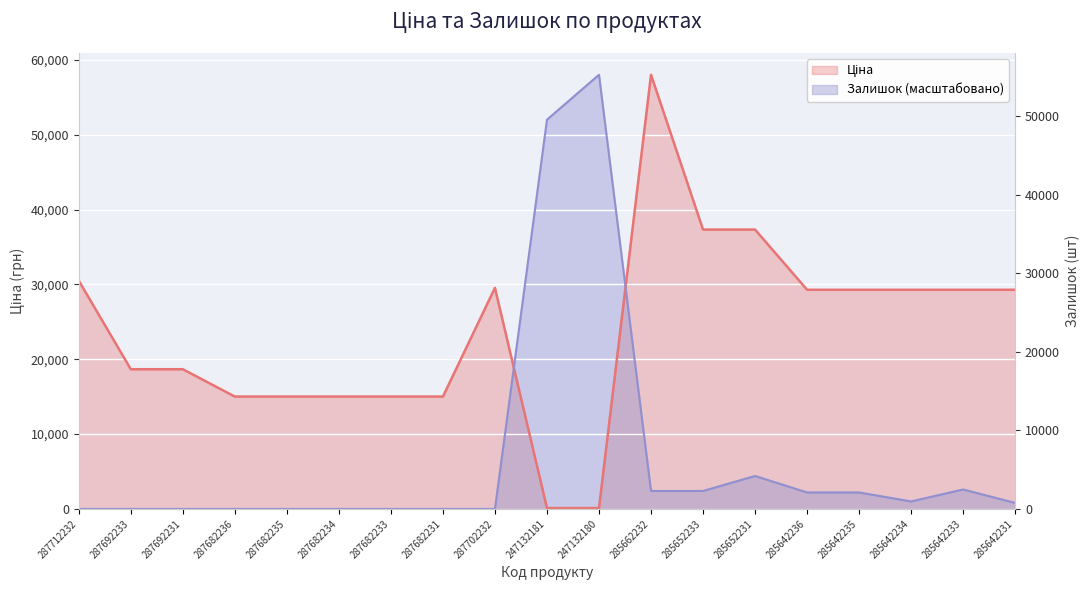

Reading left to right, list all the values displayed in this chart.

Ціна: 30512.3	18671.5	18671.5	15019.2	15019.2	15019.2	15019.2	15019.2	29548.9	113.3	113.3	58037.0	37343.0	37343.0	29294.9	29294.9	29294.9	29294.9	29294.9
Залишок: 0.0	0.0	0.0	0.0	0.0	0.0	0.0	0.0	0.0	52033.2	58037.0	2401.5	2401.5	4402.8	2201.4	2201.4	1000.6	2601.7	800.5